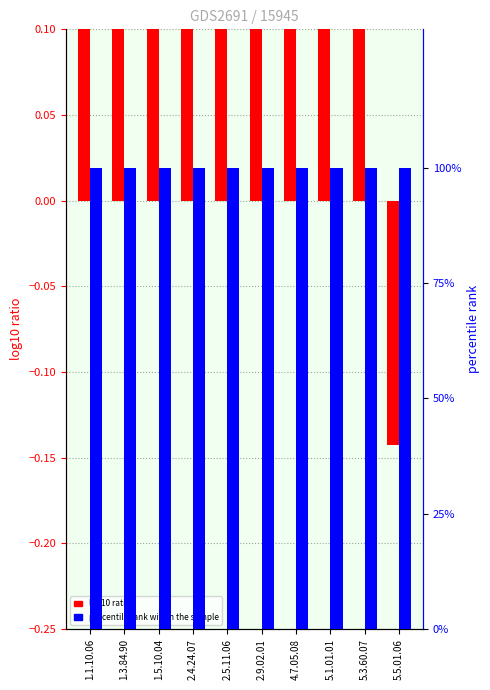

How many groups of bars are there?

10